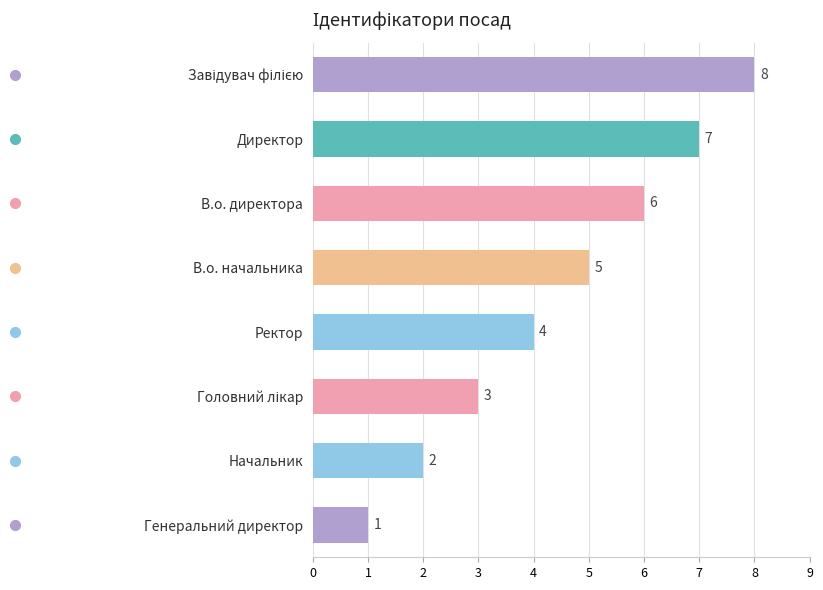

What is the sum of the values at Генеральний директор and В.о. начальника?

6